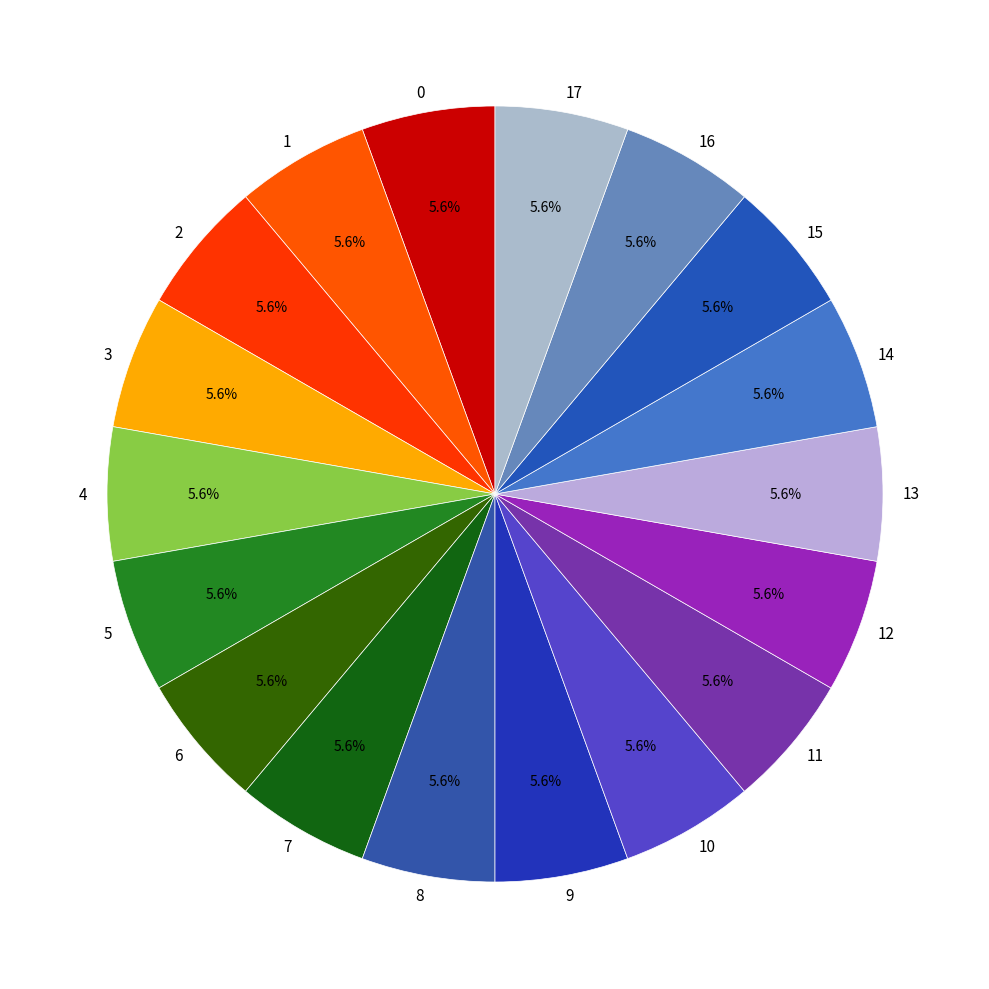

Does 10 account for over 50% of the chart?

No